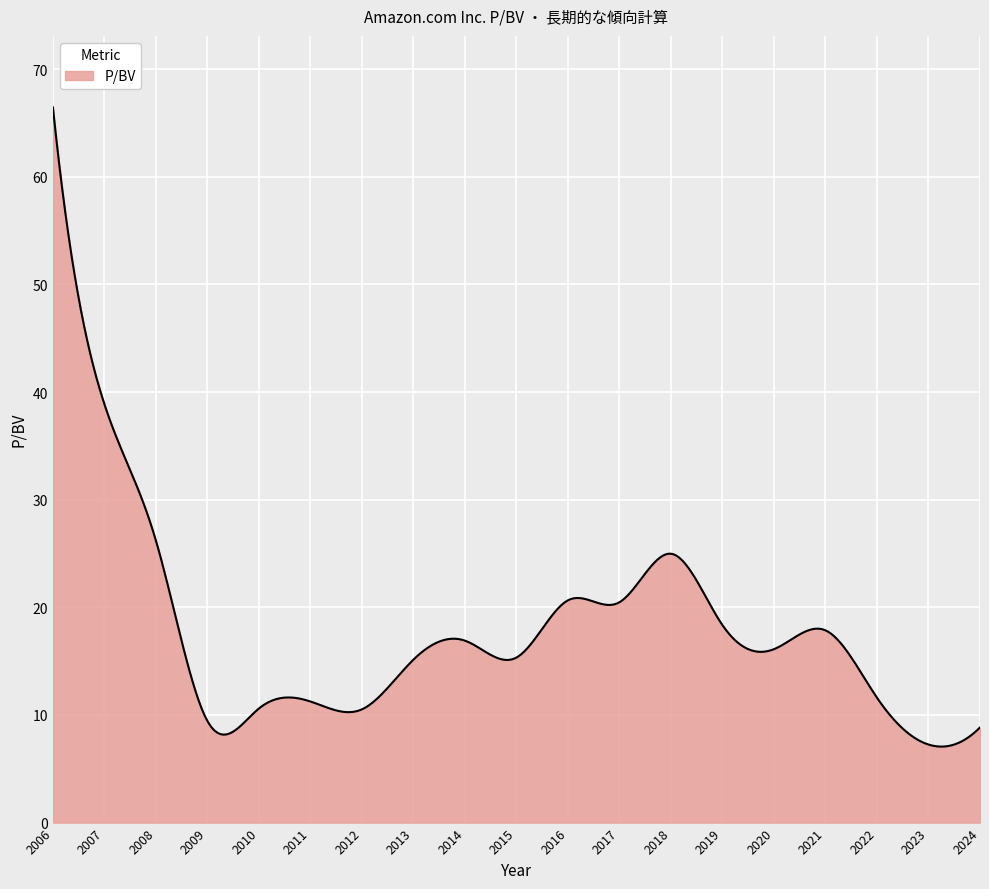

True or false: there are more than 1 points higher than both neighbors.

True